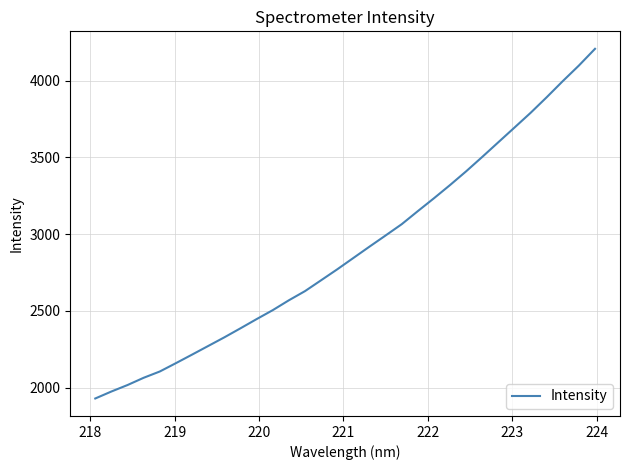

Reading left to right, what are all the values shown in this chart?

1930.1	1975.6	2017.8	2065.0	2105.9	2160.3	2215.8	2272.0	2328.3	2387.1	2446.9	2505.2	2569.5	2629.1	2699.9	2771.0	2844.9	2918.7	2991.4	3064.8	3149.9	3233.6	3319.8	3409.2	3503.0	3598.6	3694.0	3789.8	3891.4	3996.4	4097.8	4206.5